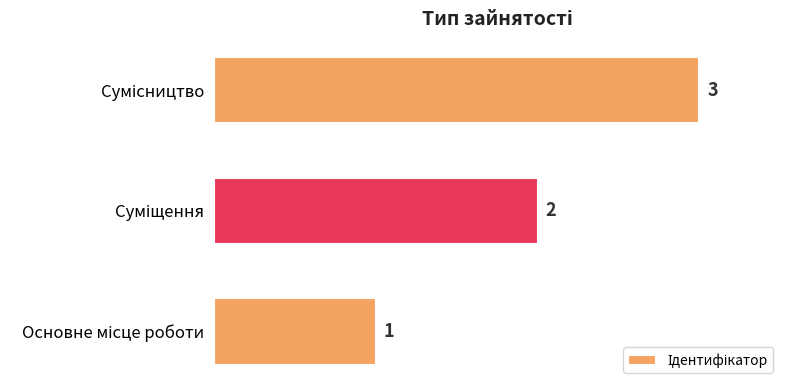

What is the greatest value displayed?

3